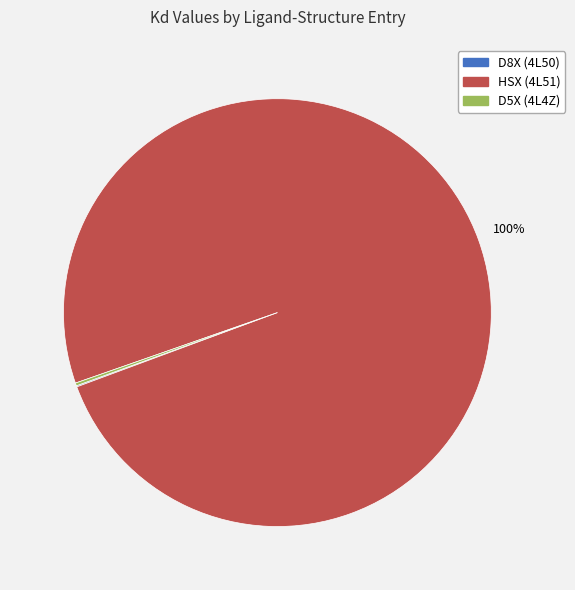

What is the majority slice?

HSX (4L51)